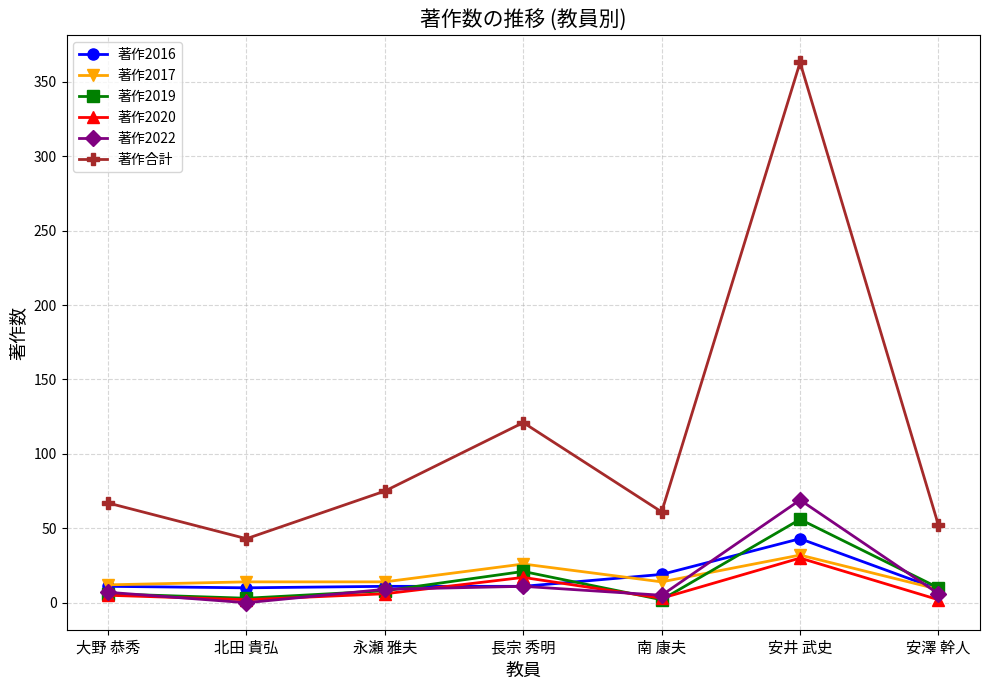

True or false: 著作2020 has more than 2 interior local peaks.

False